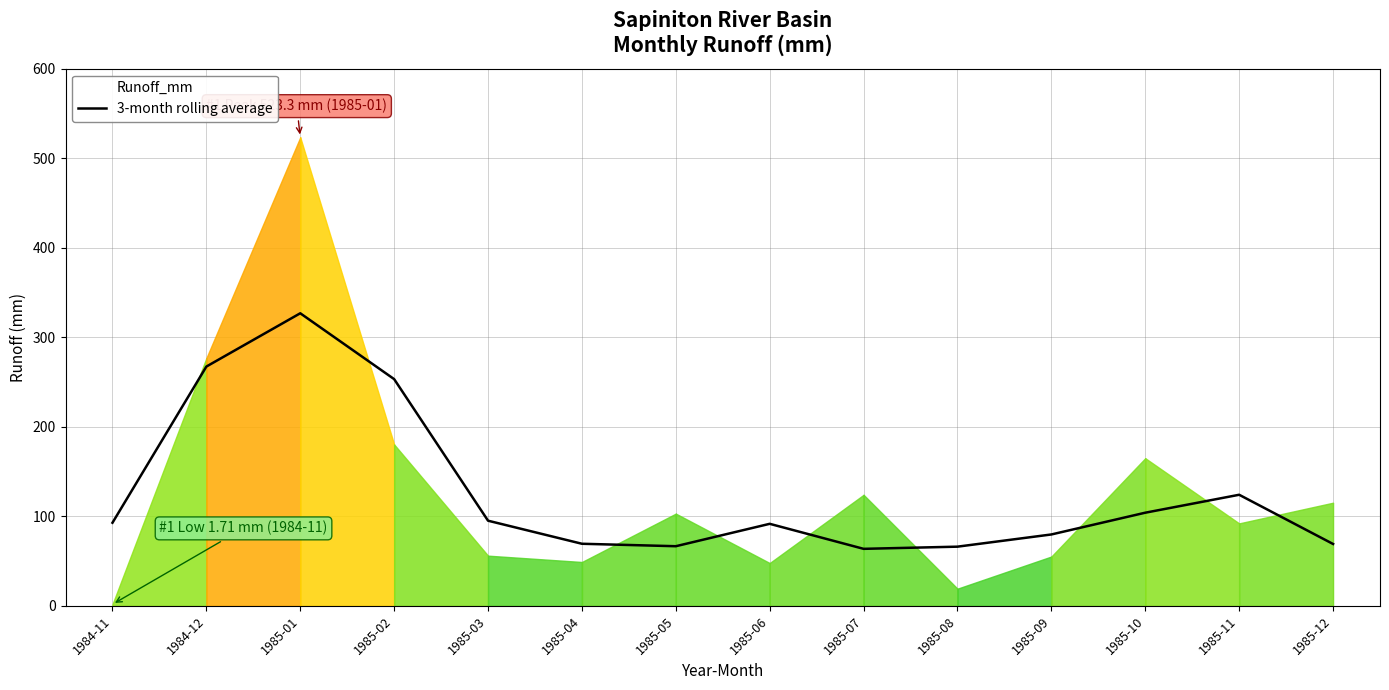

Count the number of data series in this chart.

1